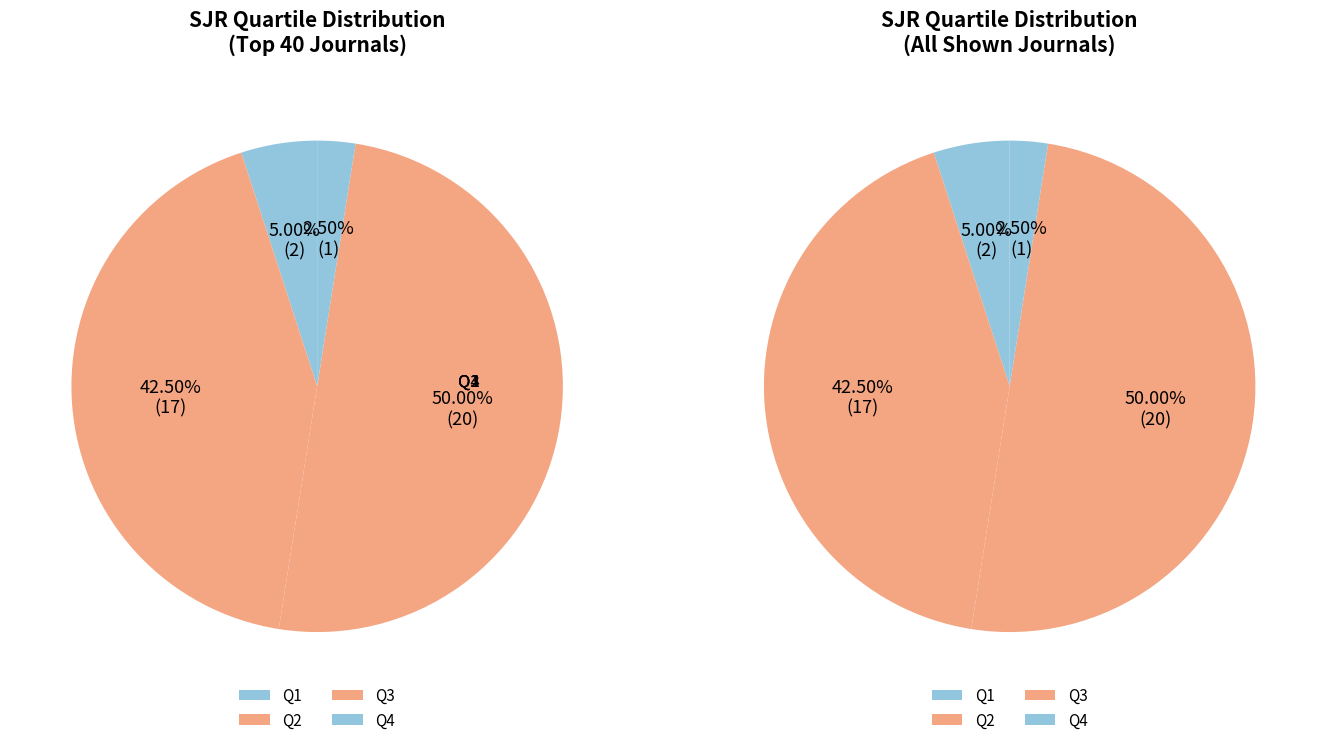

To the nearest percent, what percentage of the pie is Q1?

2%